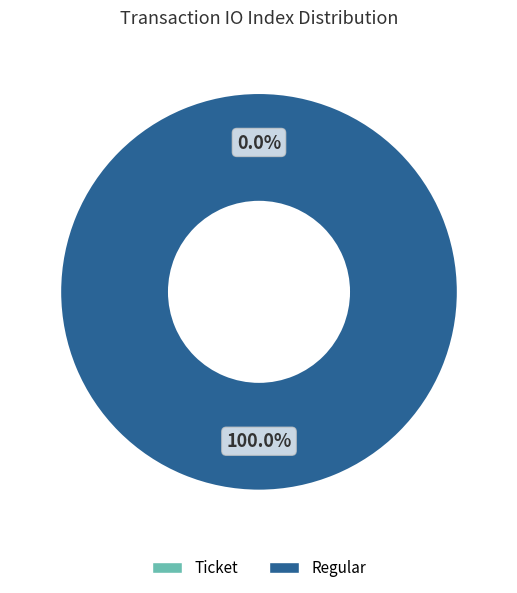

Rank the categories by value from highest to lowest.

Regular (io_index=5), Ticket (io_index=0)